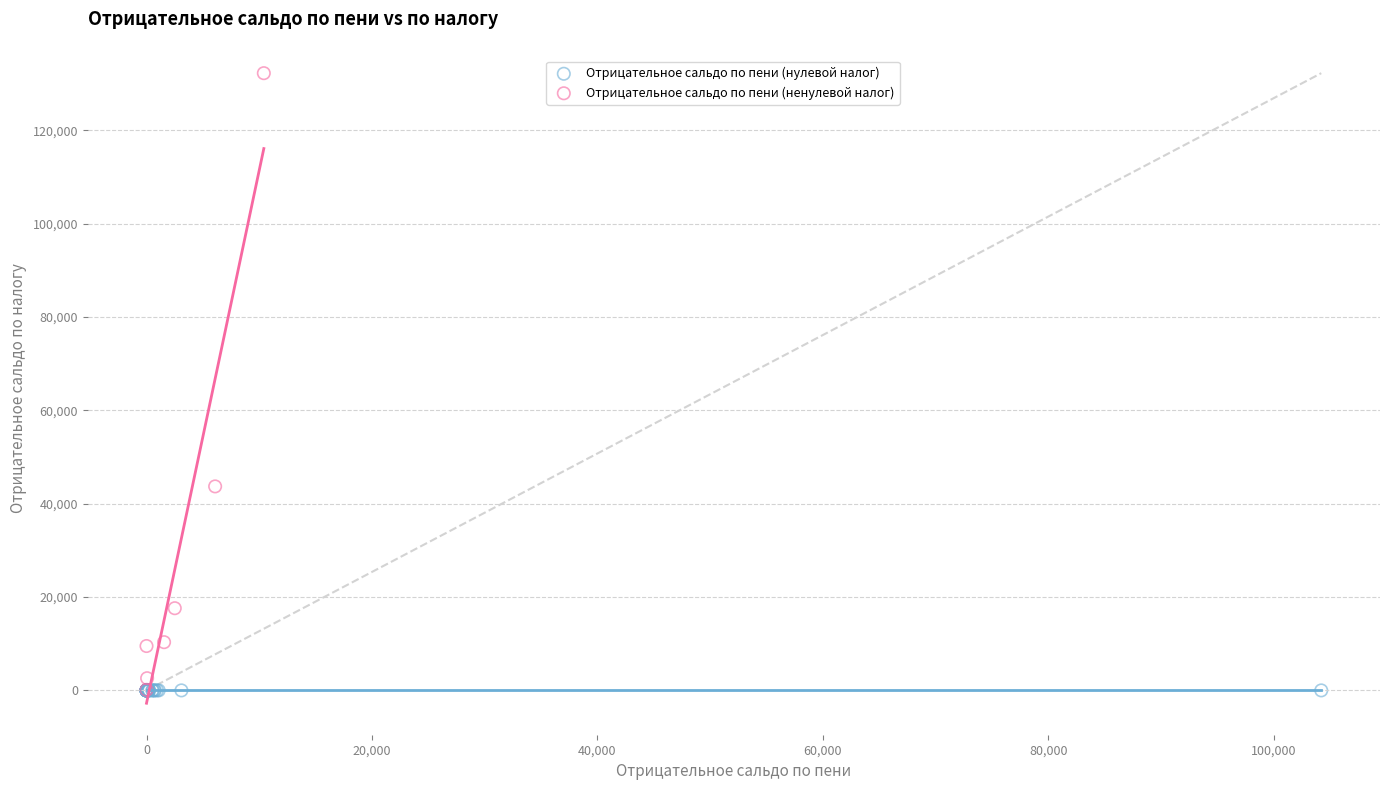

Which series contains the highest Y value?

Отрицательное сальдо по пени (ненулевой налог)